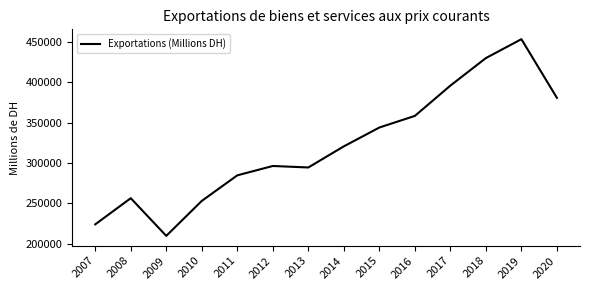

Read the value at 2007, to the nearest 100.

223900